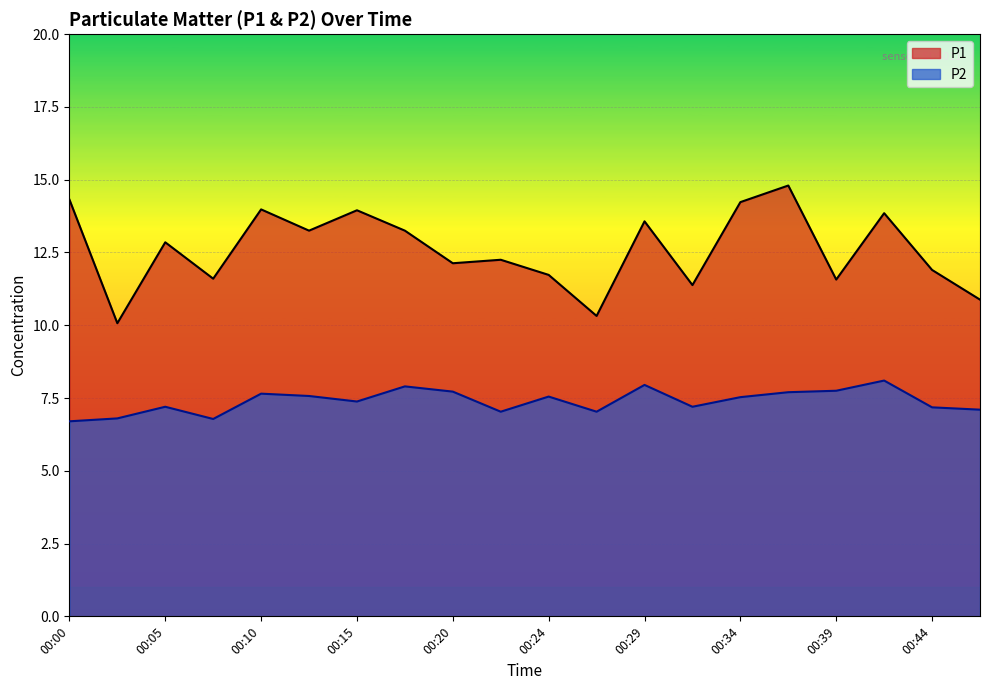

Between 00:10 and 00:42, which is larger?

00:10